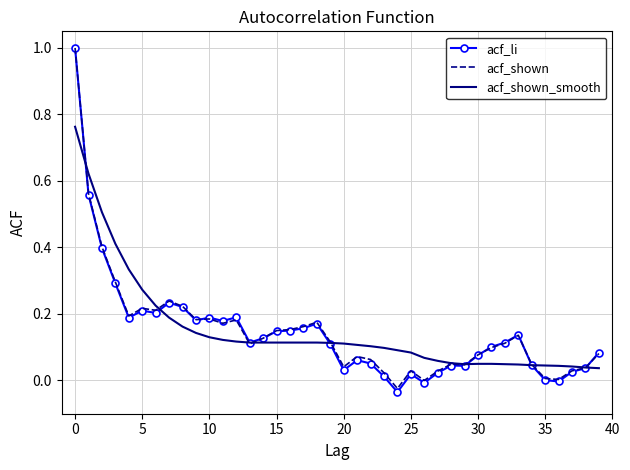

Which series has the widest spread of values?

acf_li